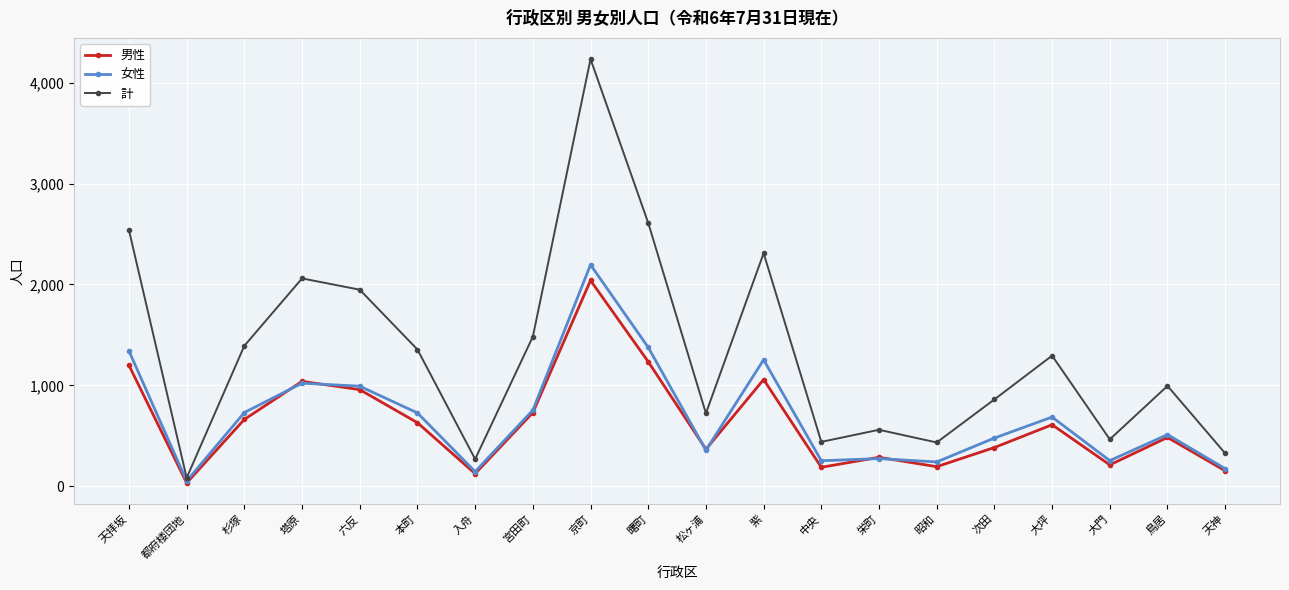

What is the approximate value of 女性 at 宮田町?

753